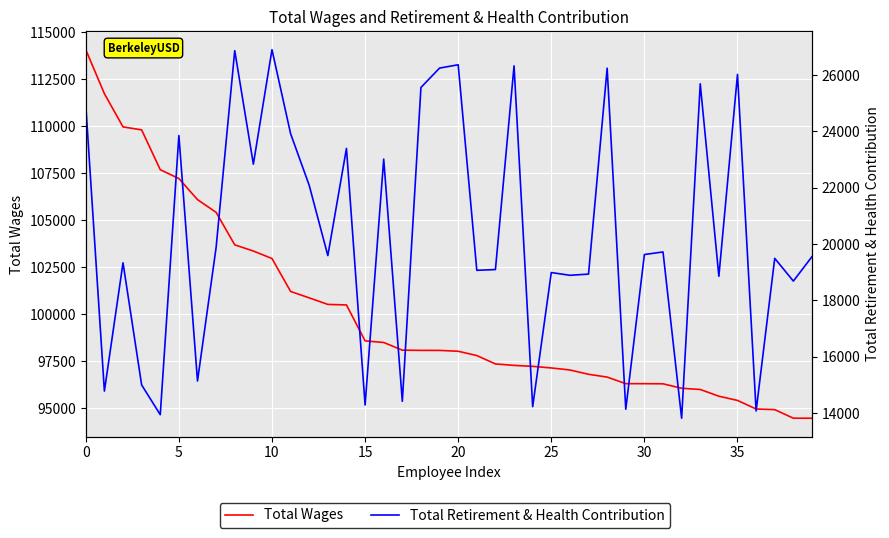

The Total Retirement & Health Contribution series shows 33246 at 34. True or false?

False